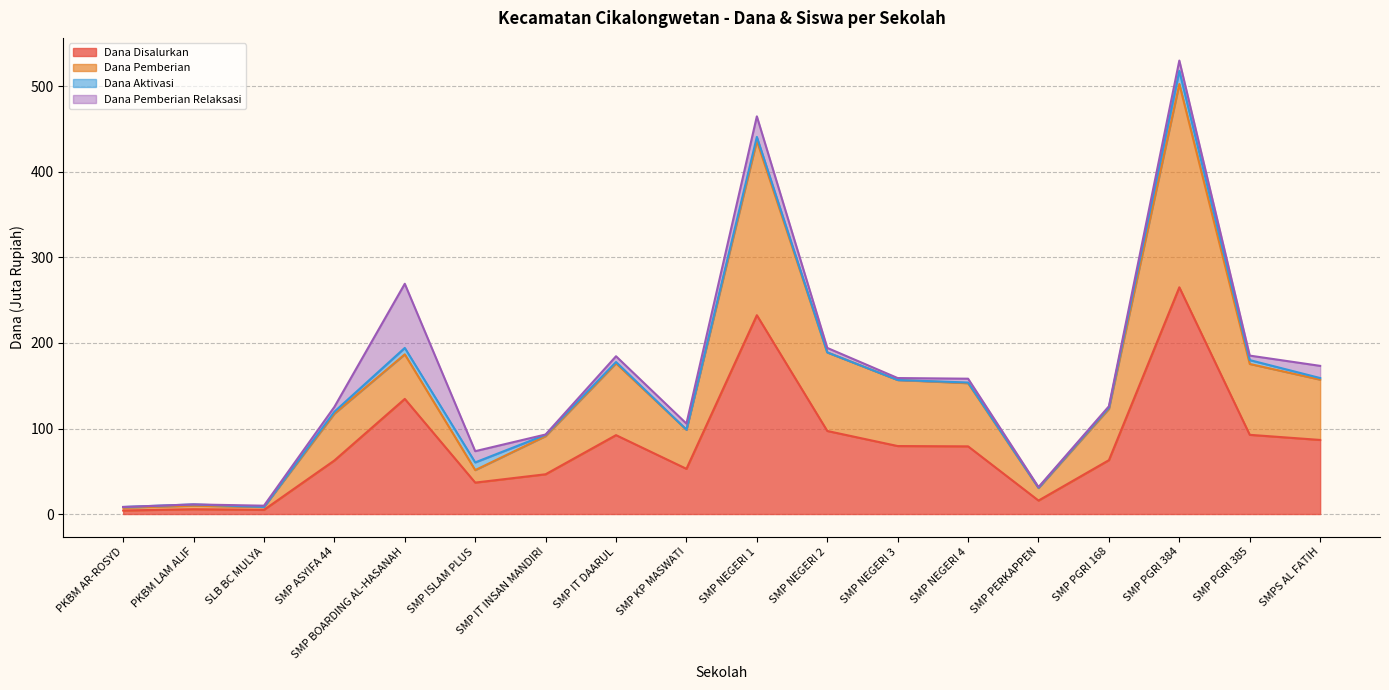

True or false: Dana Disalurkan and Dana Pemberian cross at least once.

False